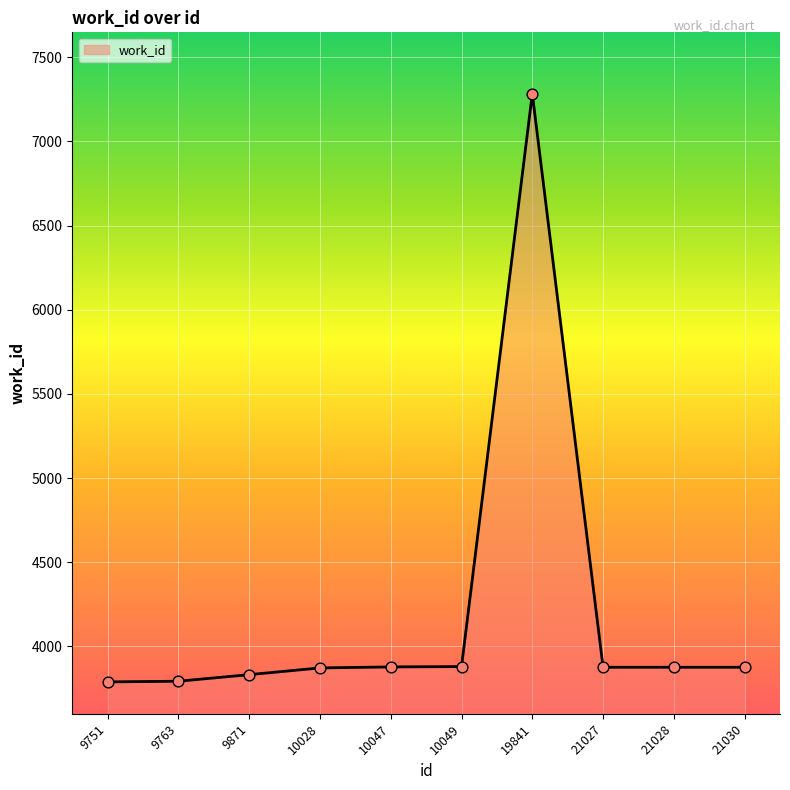

What is the ratio of the value at 9871 to the value at 21028?

1.0